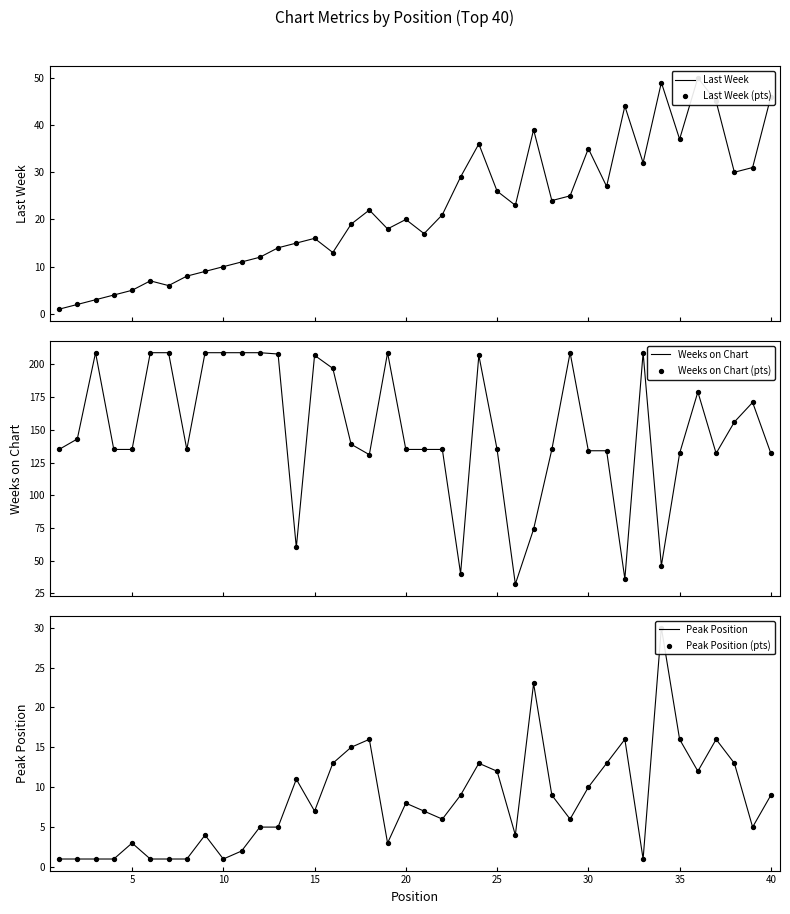

Which series reaches the maximum Y coordinate?

Weeks on Chart